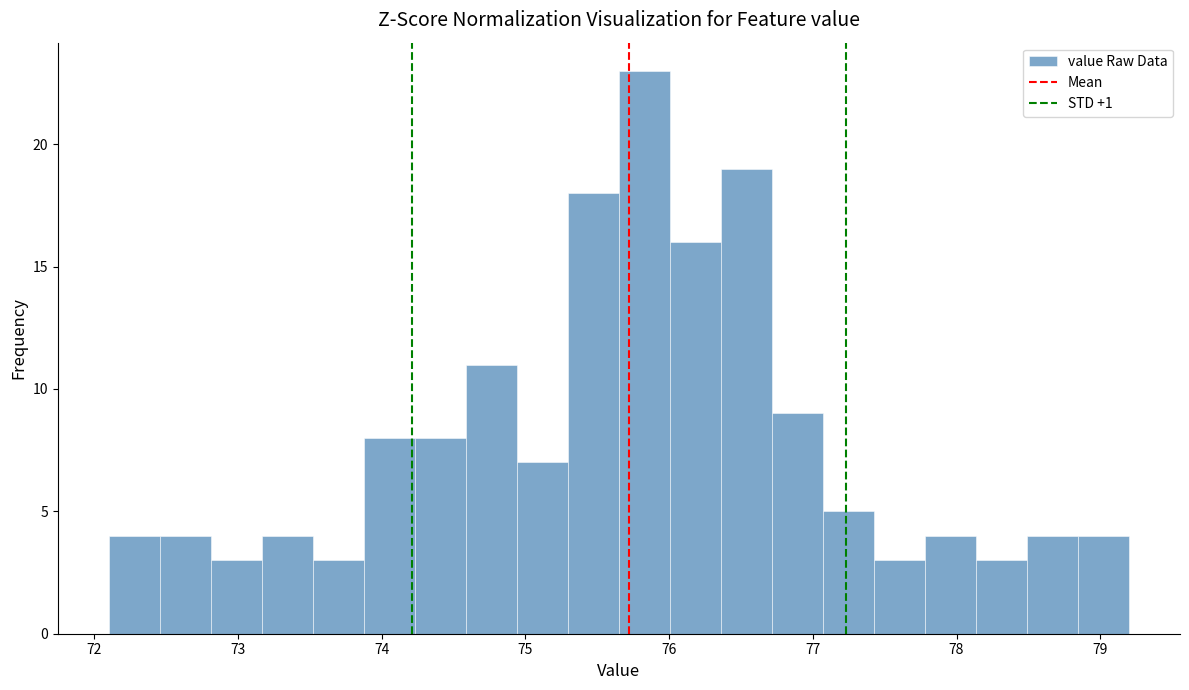

Read against the x-axis, roughly where is the centre of the tallest bar?

75.8